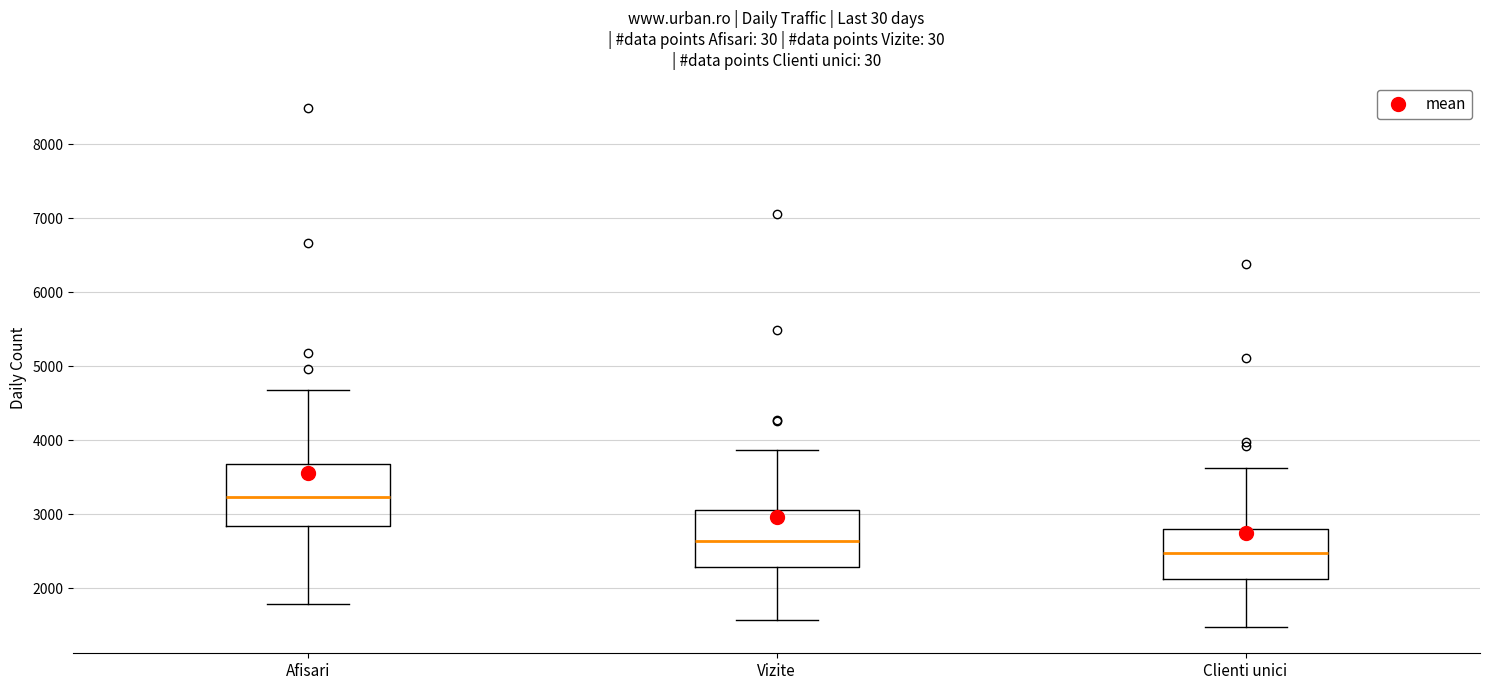

Reading left to right, transcribe this box plot: for each box, give where its median line is, the range the box spans, and where its two whiskers end, as read against the y-axis. The values are not printed on the chart, so give them approximately, as read against the axis.

Afisari: median 3200, box 2800 to 3700, whiskers 1800 to 4700
Vizite: median 2600, box 2300 to 3100, whiskers 1600 to 3900
Clienti unici: median 2500, box 2100 to 2800, whiskers 1500 to 3600